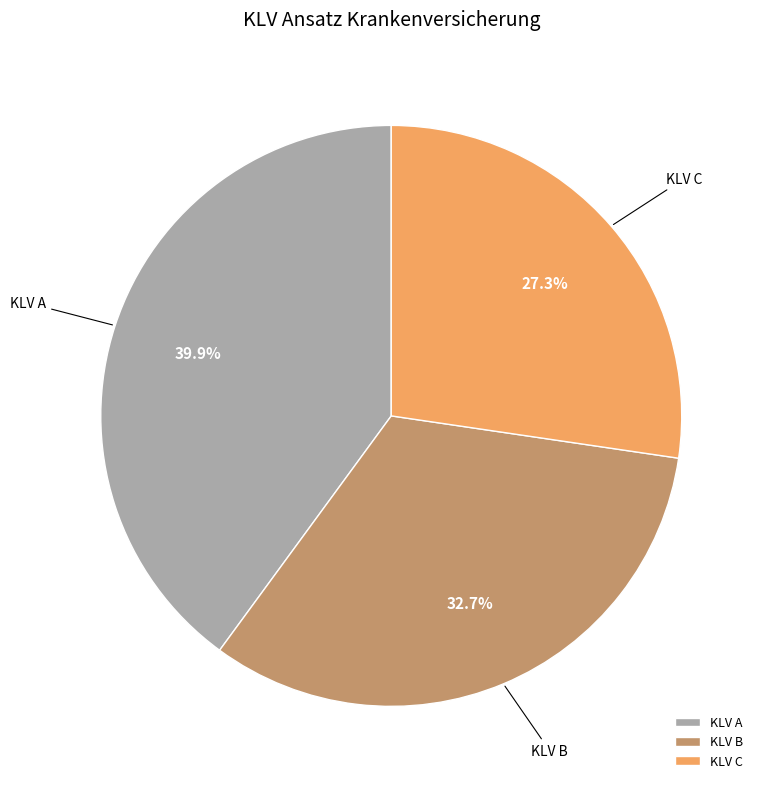

To the nearest percent, what is the average slice percentage?

33%